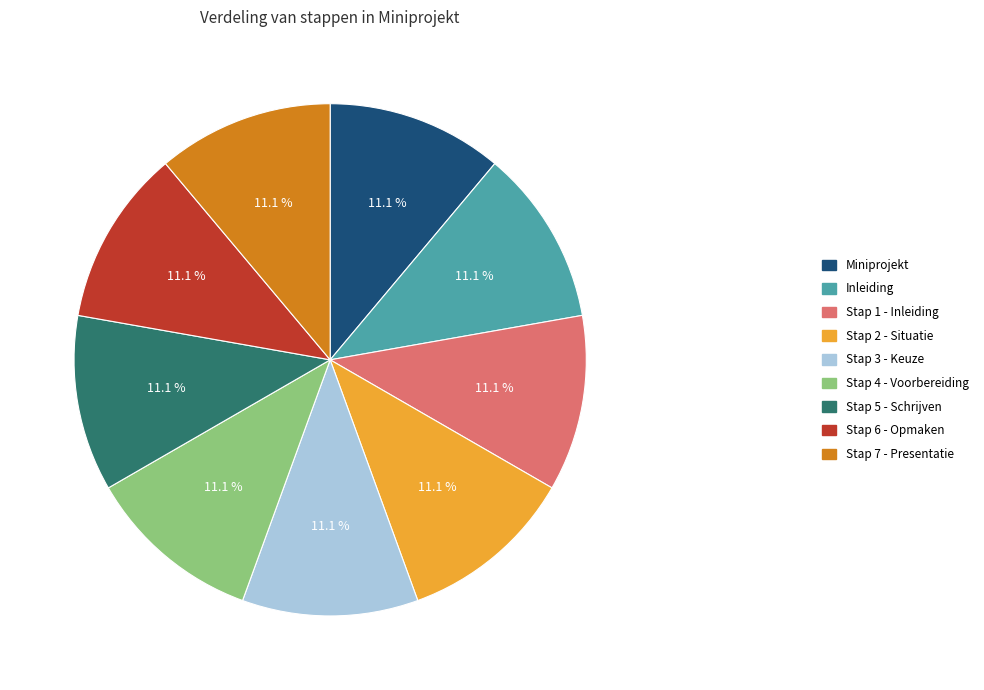

Combined, what portion of the pie is Stap 4 - Voorbereiding and Stap 5 - Schrijven?

22.2%